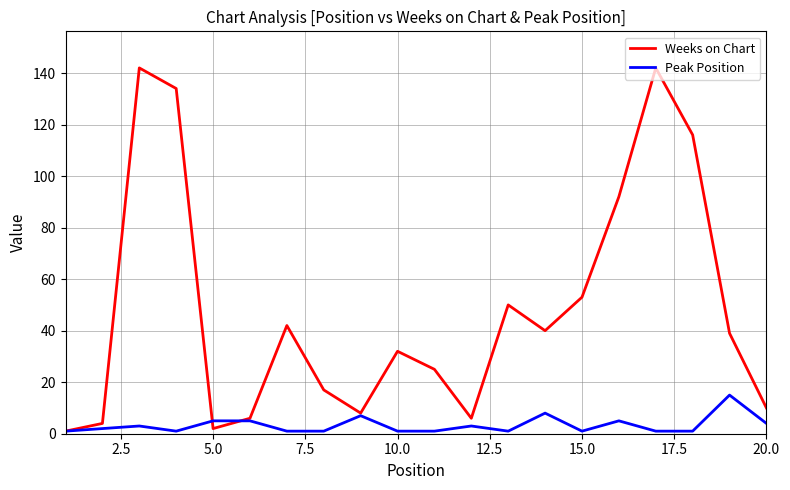

What is the average value of the Peak Position series?

3